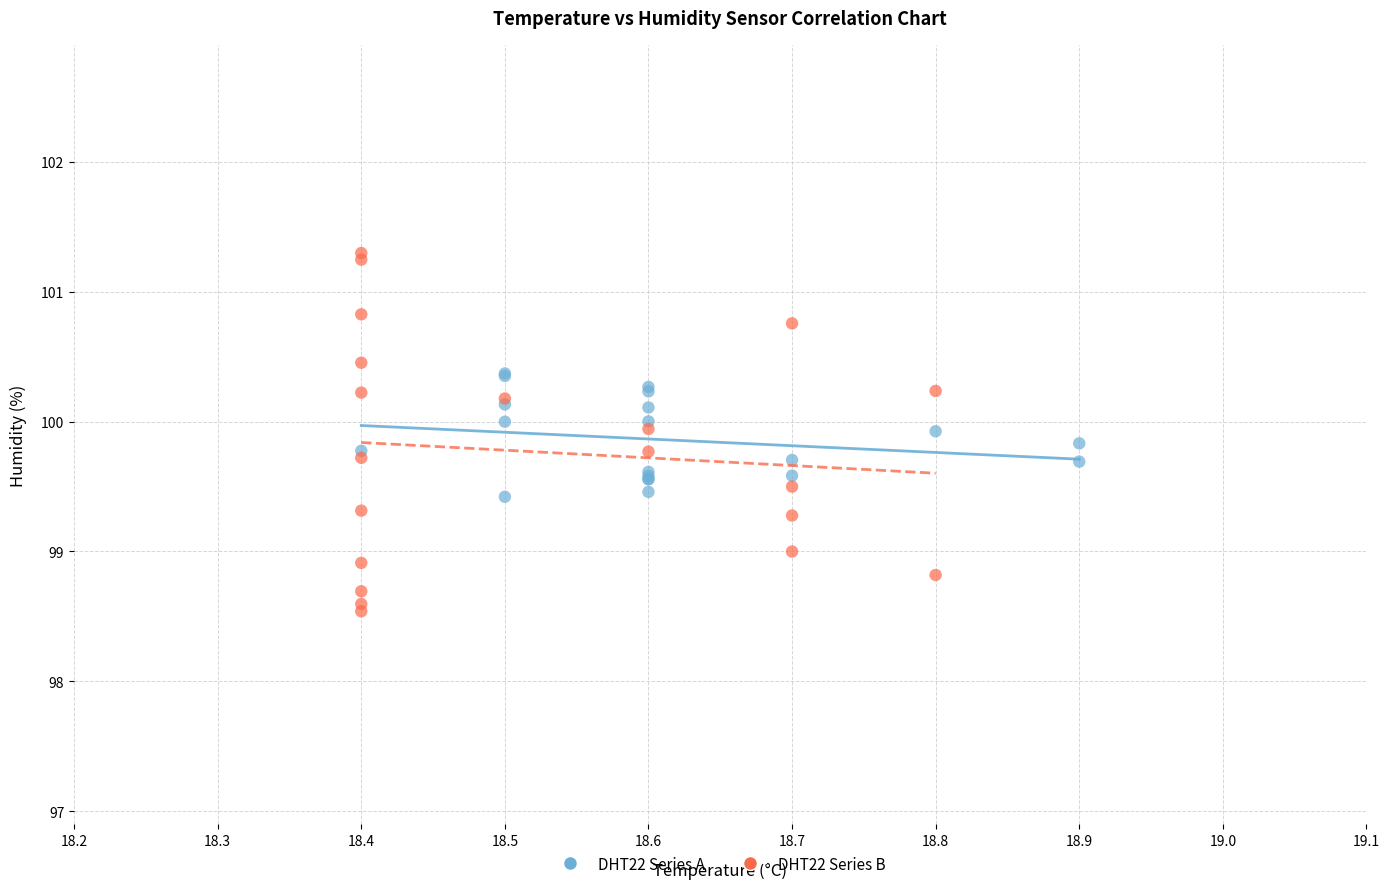

Which series contains the highest Y value?

DHT22 Series B